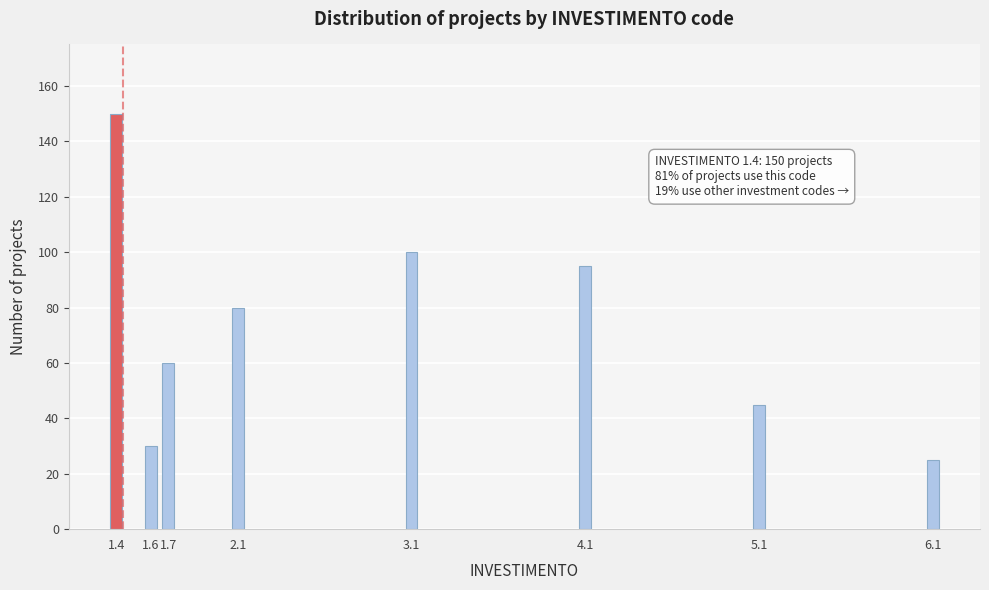

Reading left to right, extract all data points from this chart.

150	30	60	80	100	95	45	25